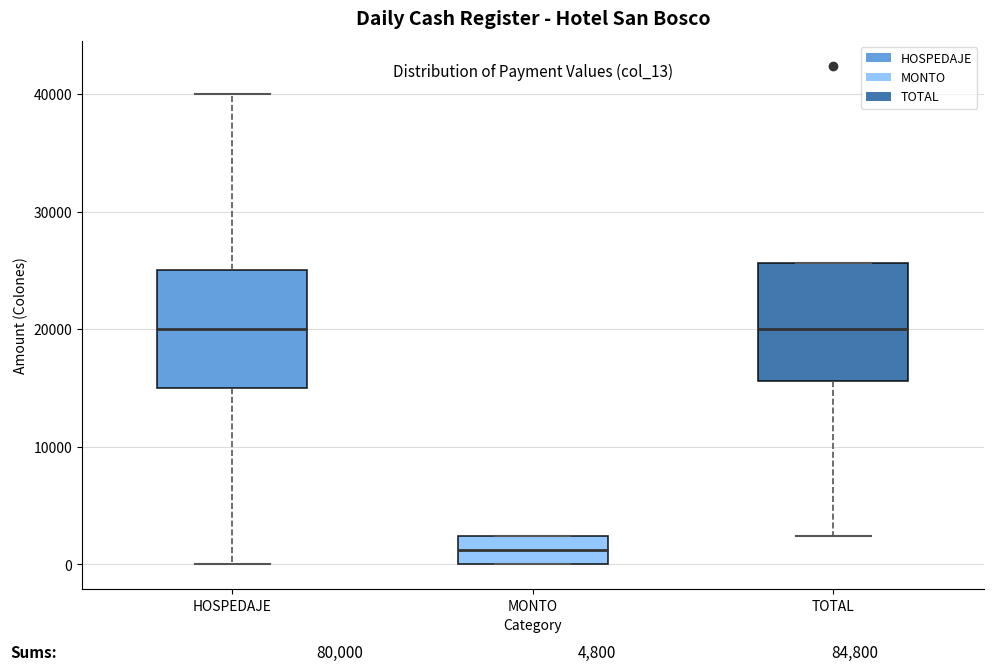

Where is the upper edge of the box for MONTO on the y-axis? The values are not printed on the chart, so give them approximately, as read against the axis.

2000